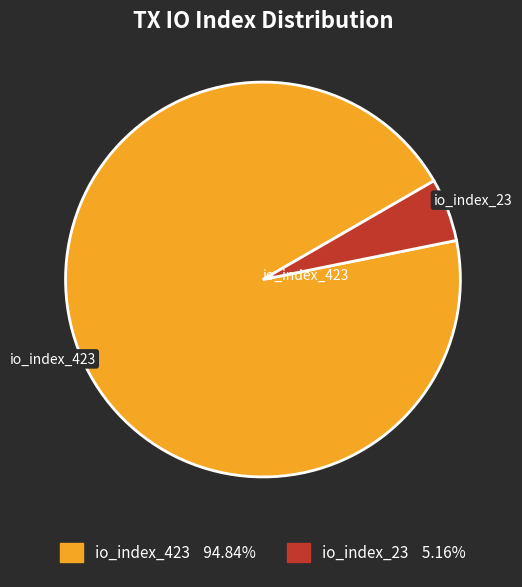

Combined, do io_index_23 and io_index_423 account for over 50%?

Yes